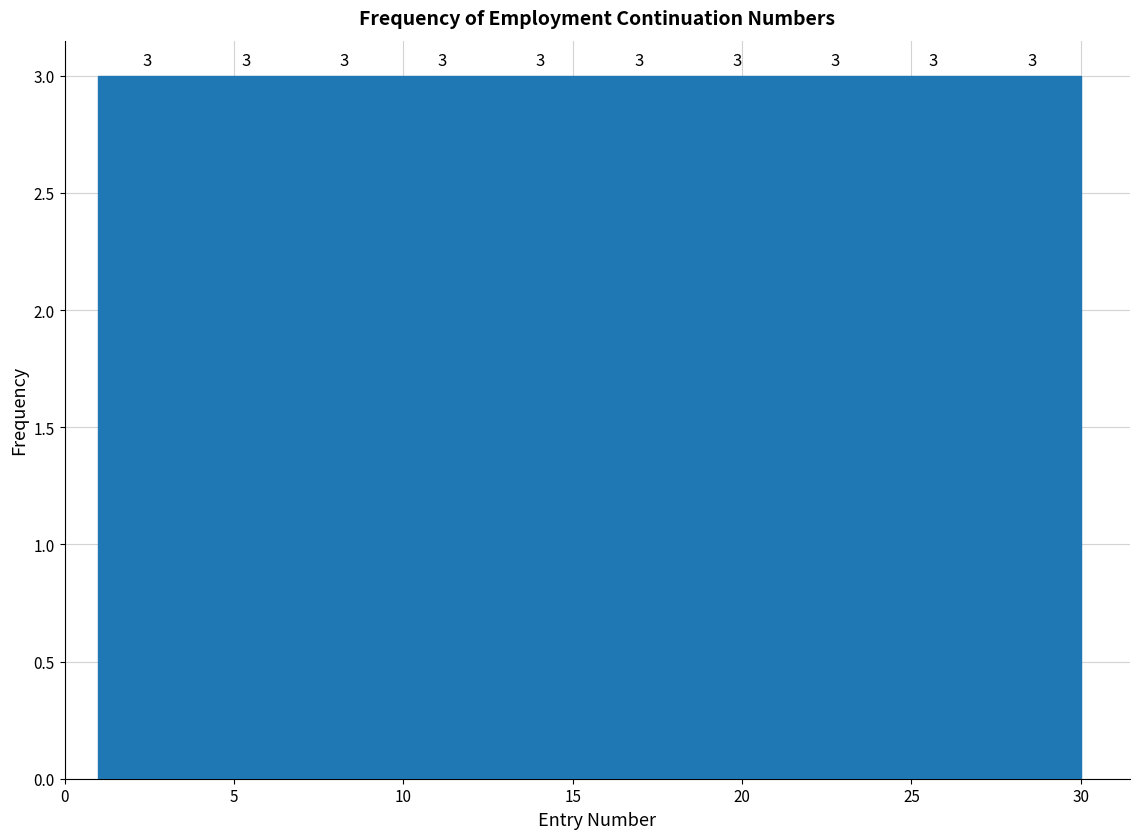

Reading left to right, list every bar in this chart as the range it spans on the x-axis followed by its height. The bar edges are not printed on the chart, so give them approximately, as read against the axis.

1.0 to 3.9: 3
3.9 to 6.8: 3
6.8 to 9.7: 3
9.7 to 12.6: 3
12.6 to 15.5: 3
15.5 to 18.4: 3
18.4 to 21.3: 3
21.3 to 24.2: 3
24.2 to 27.1: 3
27.1 to 30.0: 3